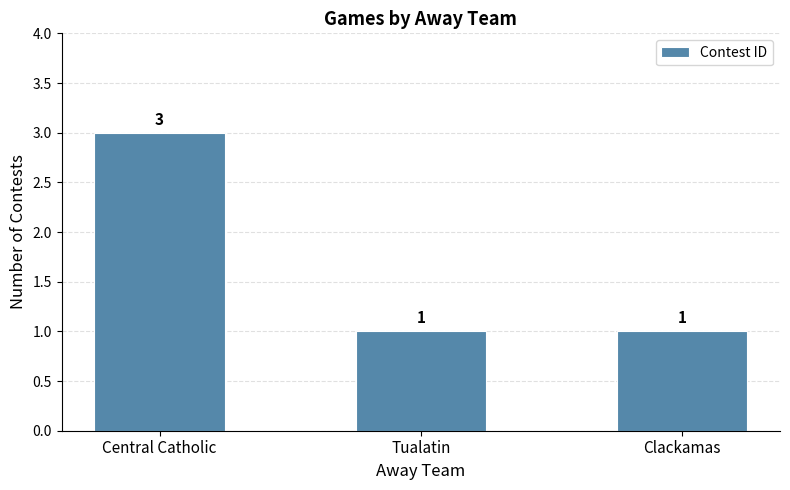

What is the ratio of the value at Central Catholic to the value at Clackamas?

3.0